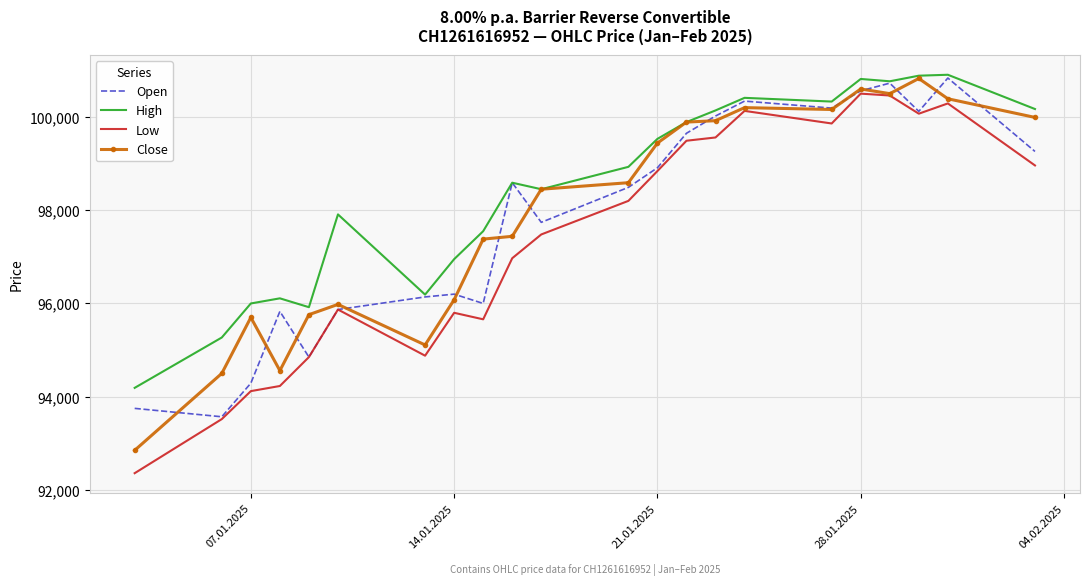

What is the highest value of the Close series?

100825